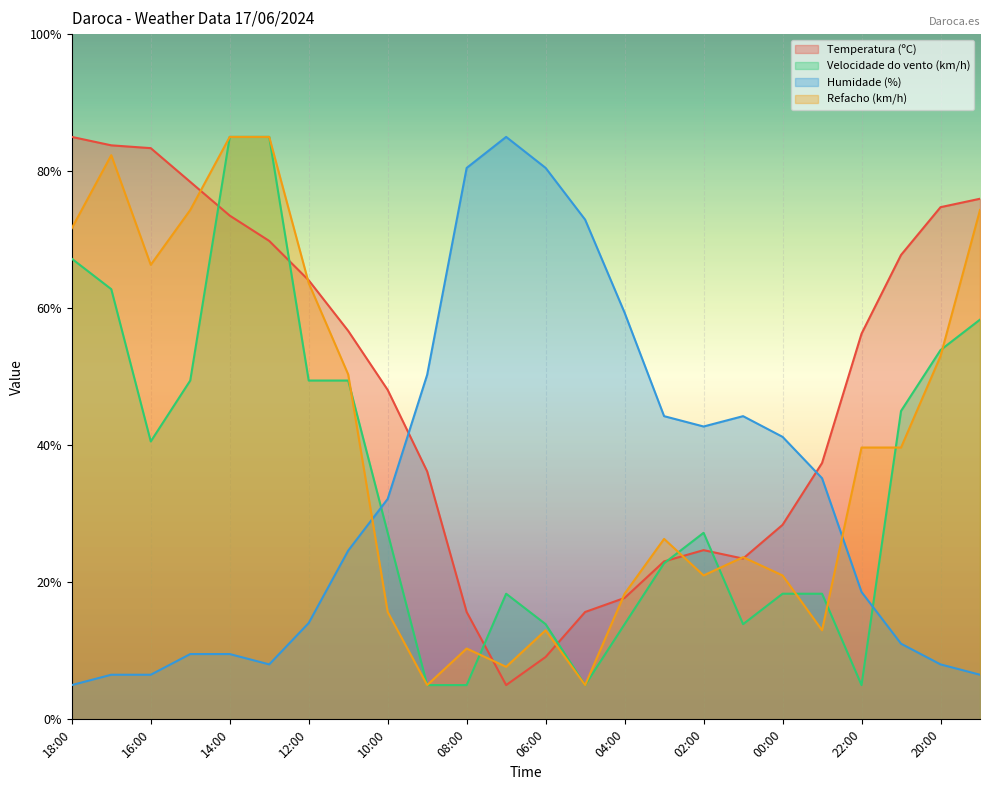

At which category does the chart reach its peak across all series?

07:00